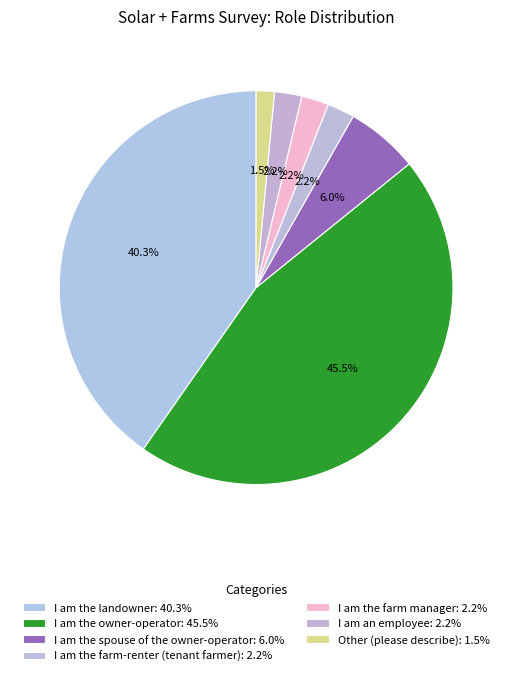

To the nearest percent, what is the average slice percentage?

14%